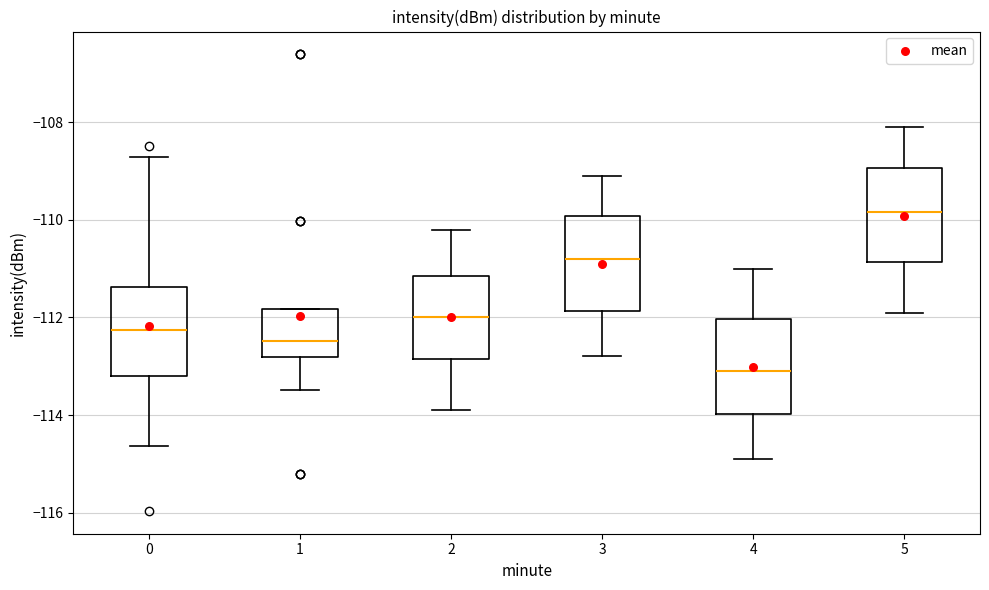

Which box has the highest median line?

5